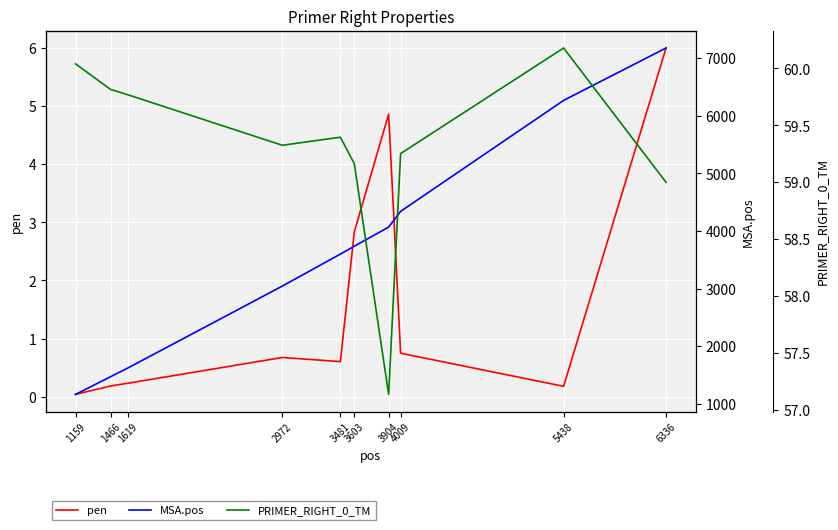

Reading left to right, list all the values displayed in this chart.

pen: 1159=0.0	1466=0.2	1619=0.2	2972=0.7	3481=0.6	3603=2.8	3904=4.9	4009=0.7	5438=0.2	6336=6.0
MSA.pos: 1159=1163.0	1466=1470.0	1619=1623.0	2972=3044.0	3481=3600.0	3603=3736.0	3904=4068.0	4009=4341.0	5438=6268.0	6336=7178.0
PRIMER_RIGHT_0_TM: 1159=60.0	1466=59.8	1619=59.8	2972=59.3	3481=59.4	3603=59.2	3904=57.1	4009=59.3	5438=60.2	6336=59.0